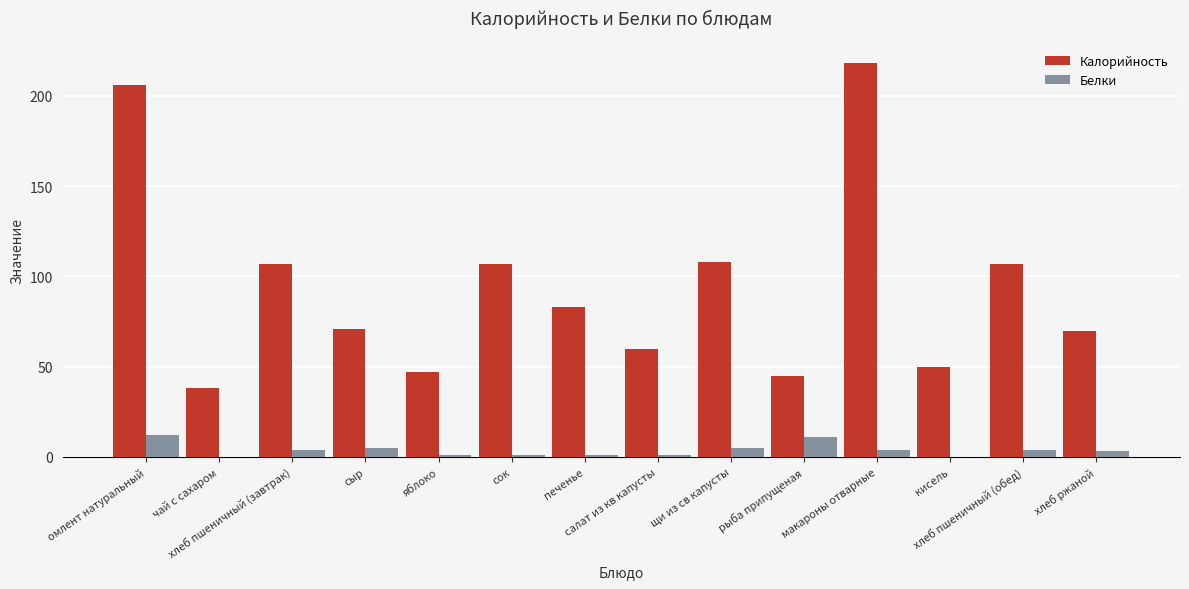

Between щи из св капусты and кисель, which series saw the biggest shift?

Калорийность